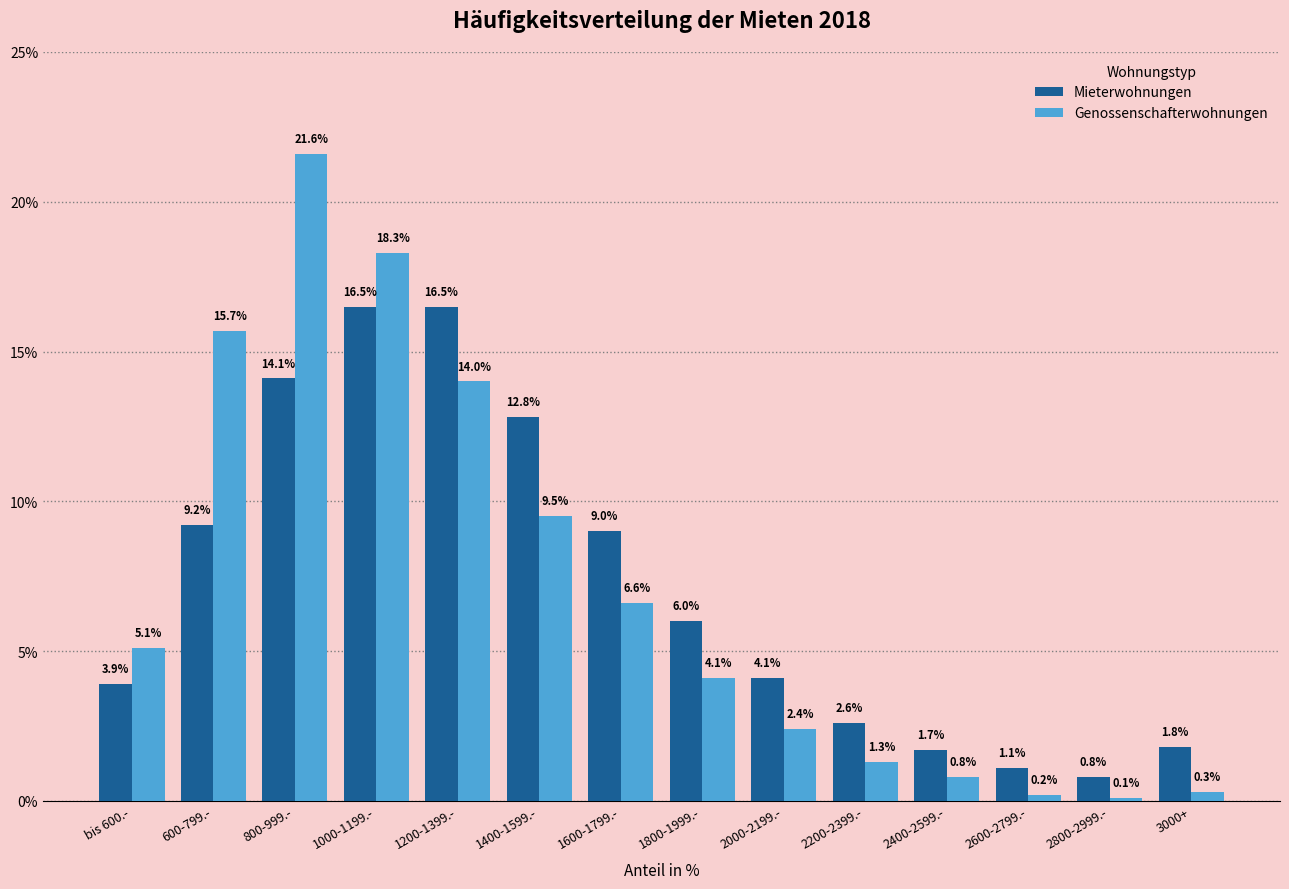

What is the maximum value shown in the chart?

21.6